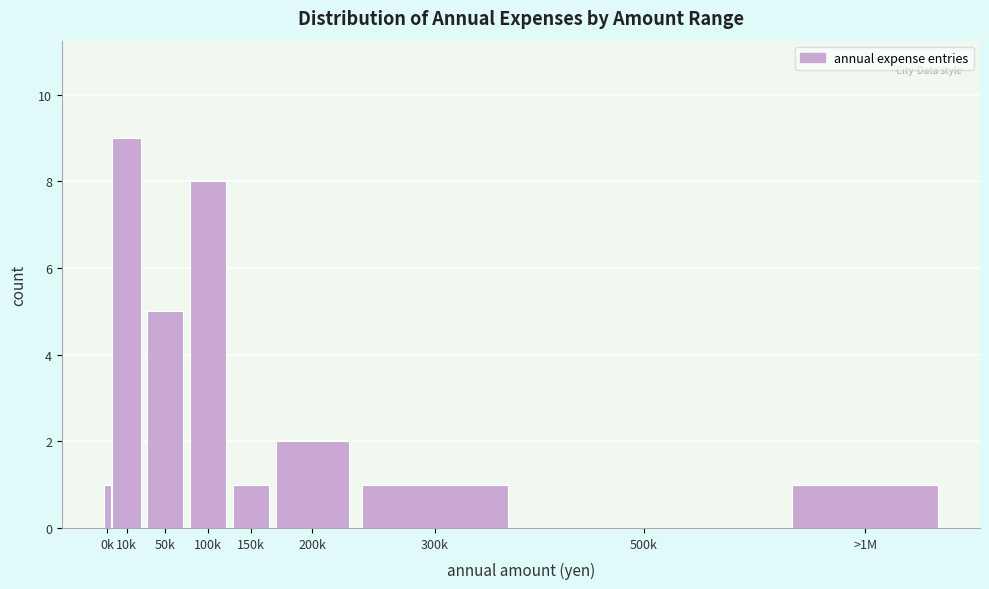

Reading left to right, transcribe all the data shown in this chart.

0k=1	10k=9	50k=5	100k=8	150k=1	200k=2	300k=1	500k=0	>1M=1